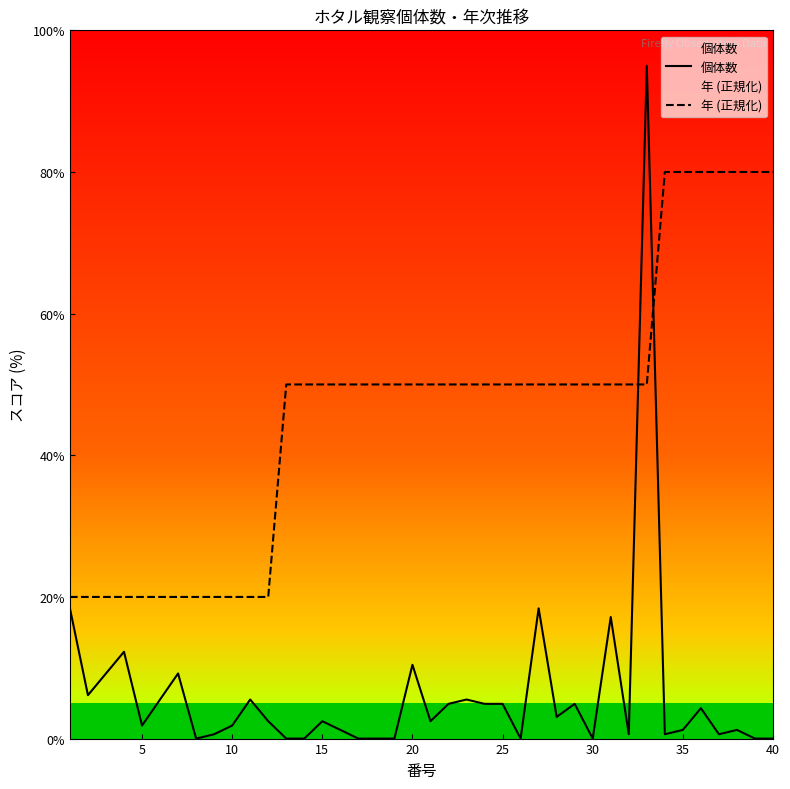

Which series has the largest total across all categories?

年 (正規化)